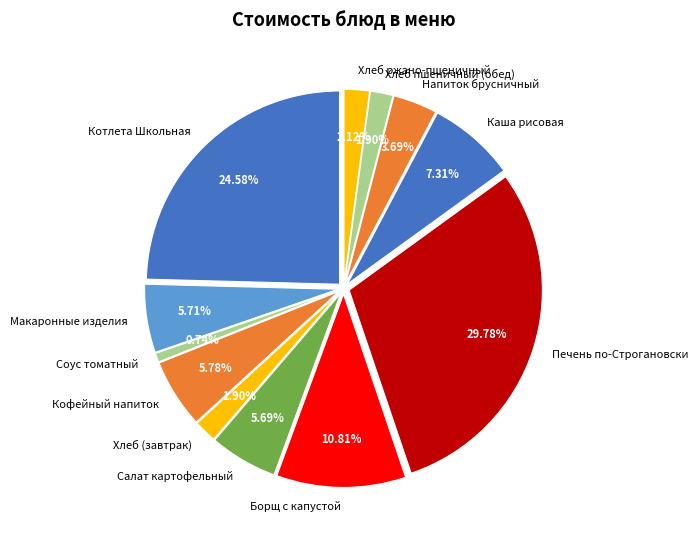

Which category has the smallest portion of the pie?

Соус томатный с овощами